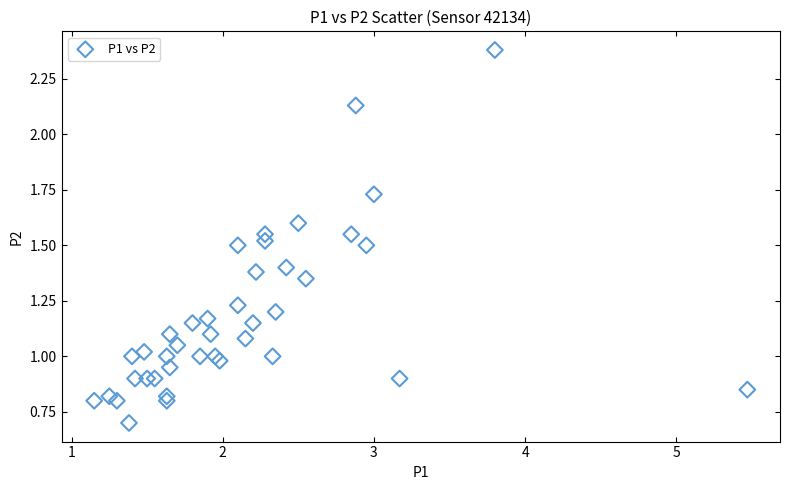

What is the range of X values (max minus min)?

4.3